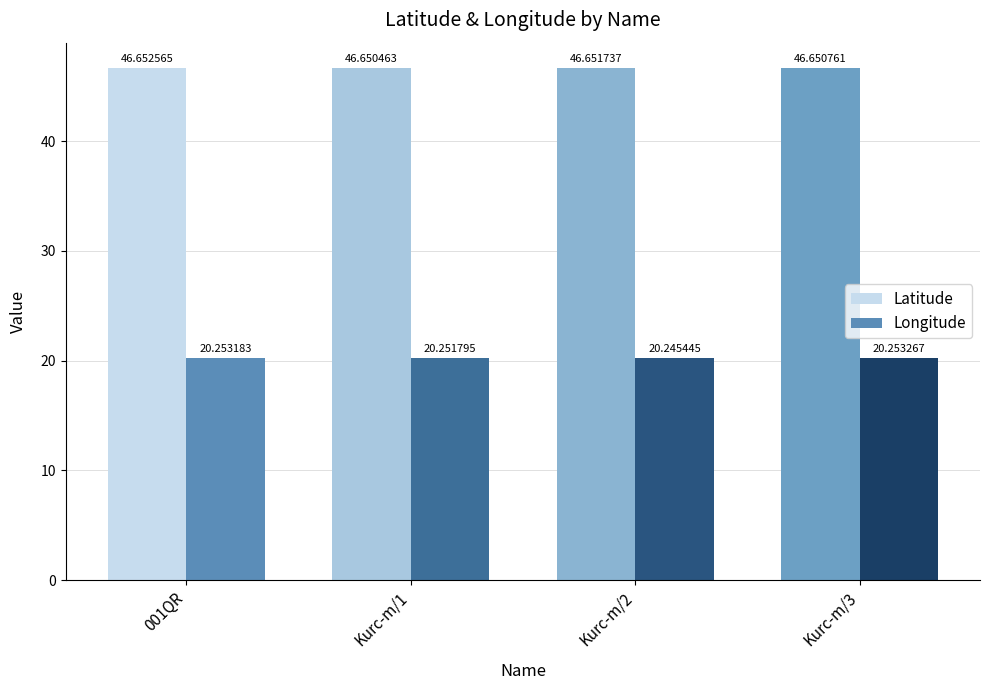

Which category has the lowest value in the Latitude series?

Kurc-m/1